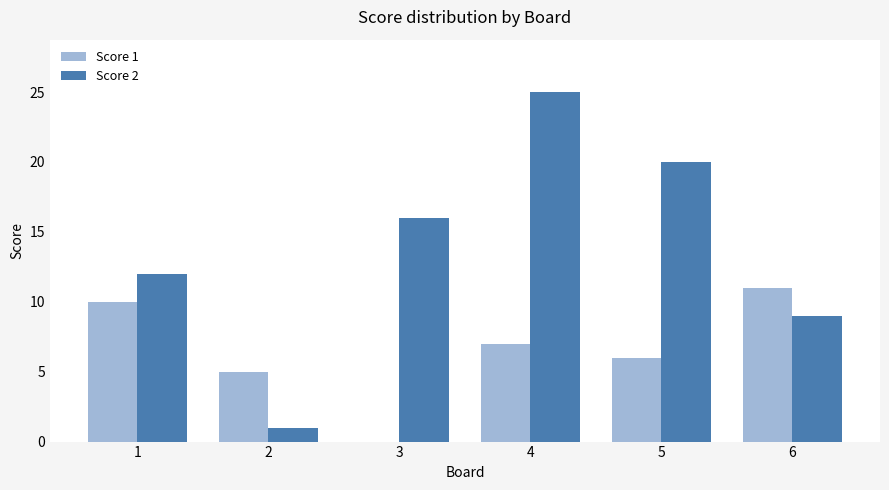

What is the total value across all series at 6?

20